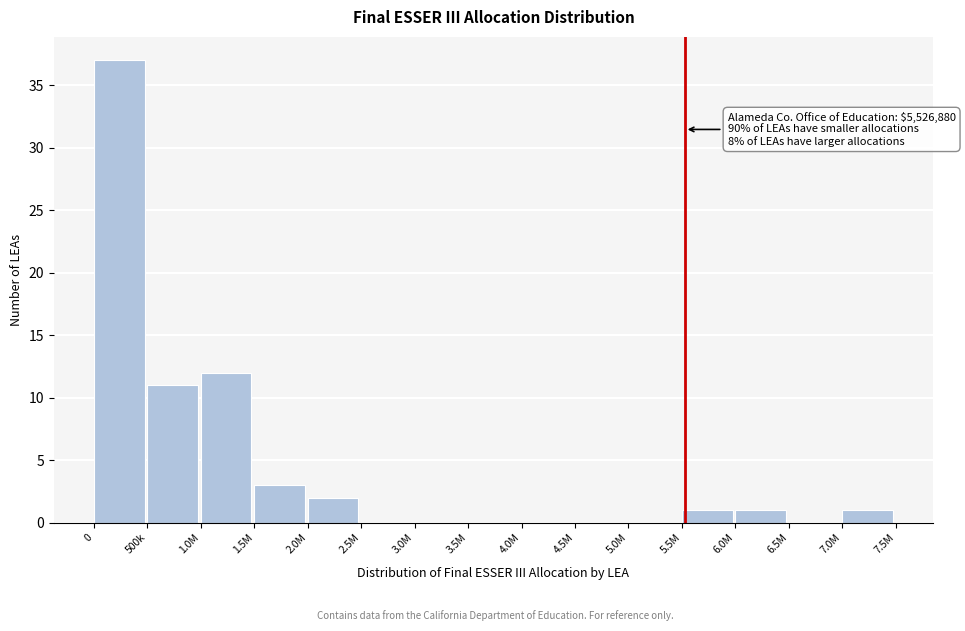

Reading left to right, list all the values displayed in this chart.

0=37	500k=11	1.0M=12	1.5M=3	2.0M=2	2.5M=0	3.0M=0	3.5M=0	4.0M=0	4.5M=0	5.0M=0	5.5M=1	6.0M=1	6.5M=0	7.0M=1